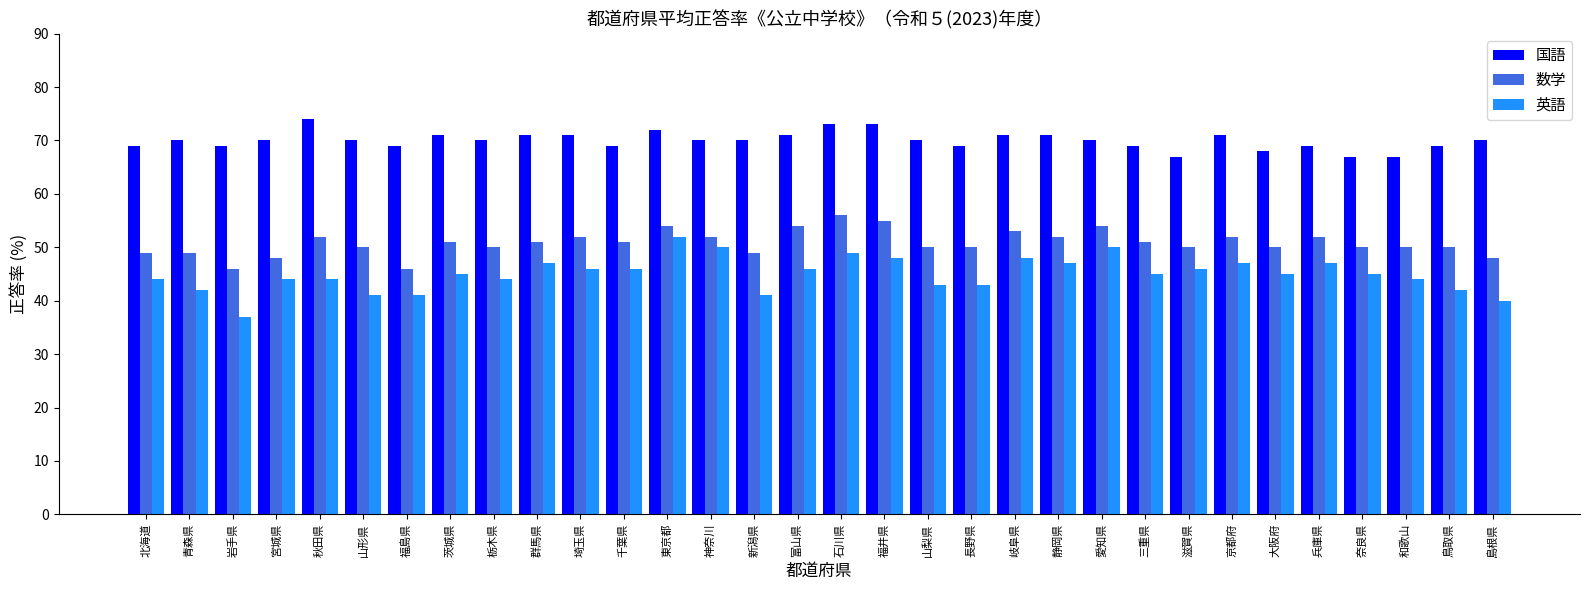

What is the greatest value displayed?

74